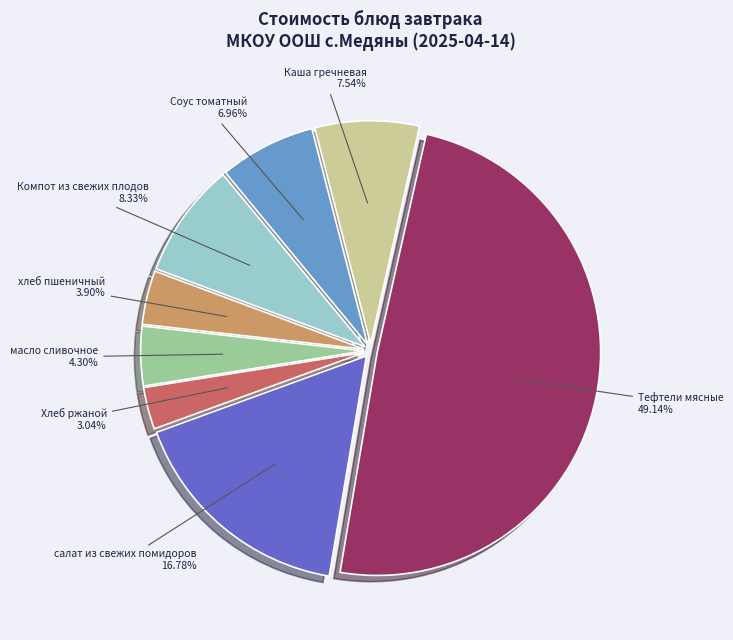

How many segments does this pie chart have?

8